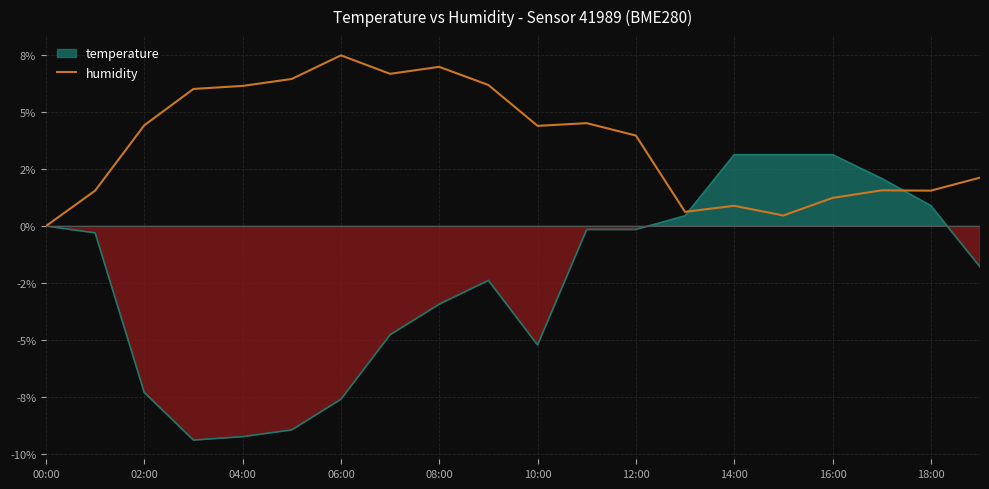

What position from the right is 13?

7